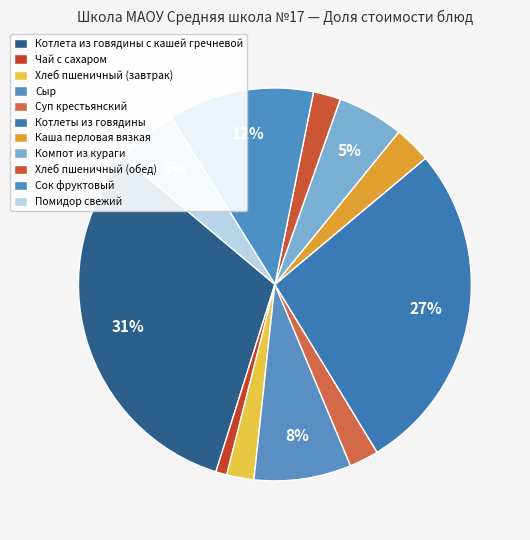

To the nearest percent, what percentage of the pie is Хлеб пшеничный (обед)?

2%